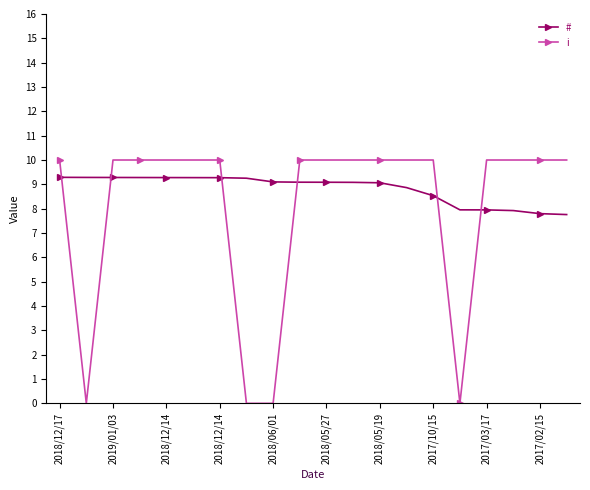

At how many categories does at least one series exceed 3?

20